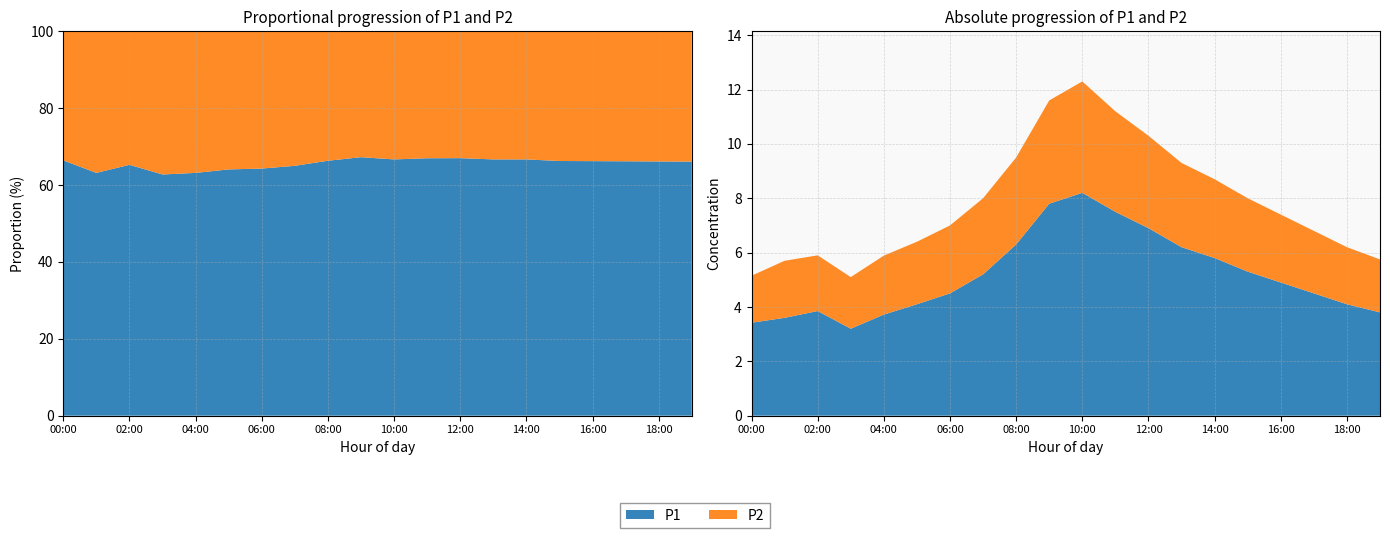

What is the value of the P1 point at the 3rd from the left?

3.9